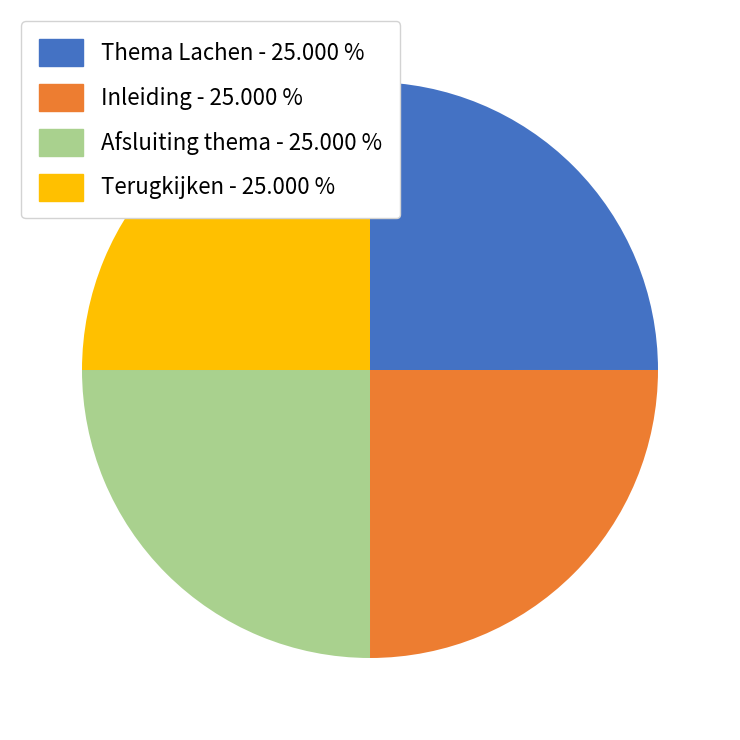

Is there a majority slice in this chart?

No